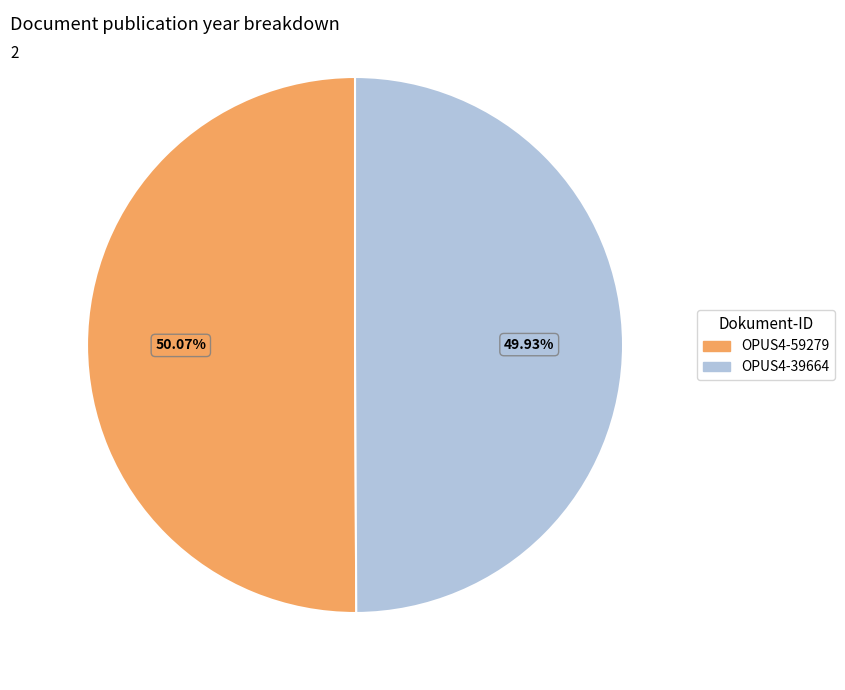

How many segments does this pie chart have?

2